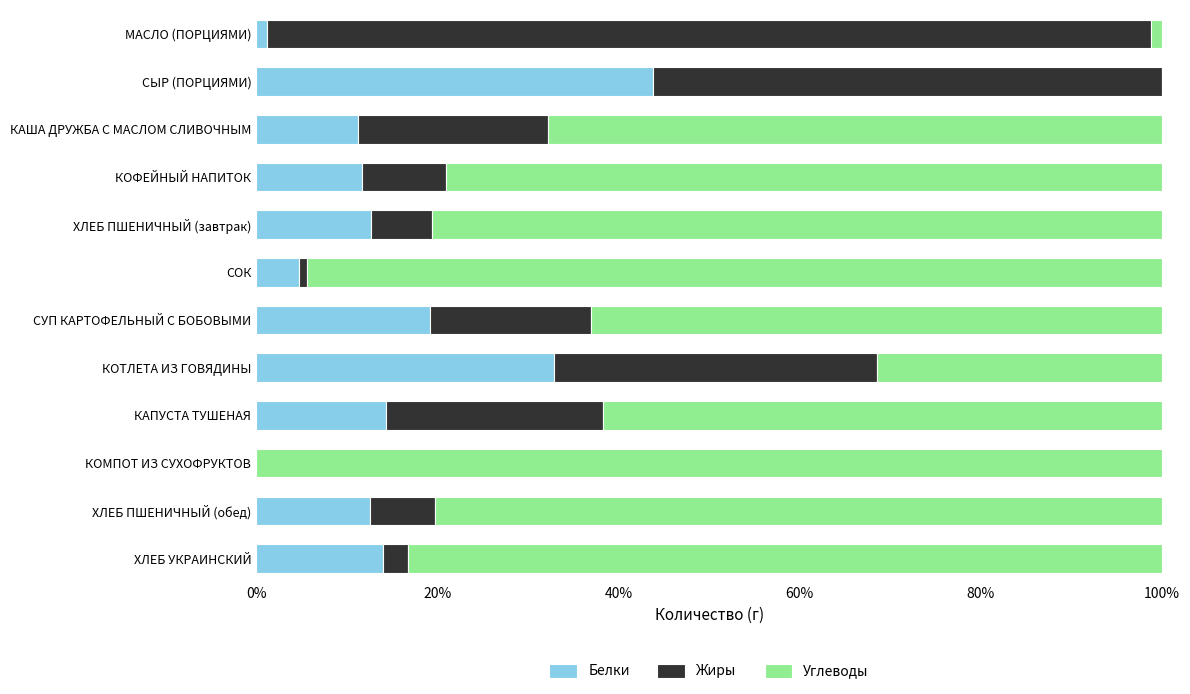

Which category has the highest value in the Белки series?

СЫР (ПОРЦИЯМИ)